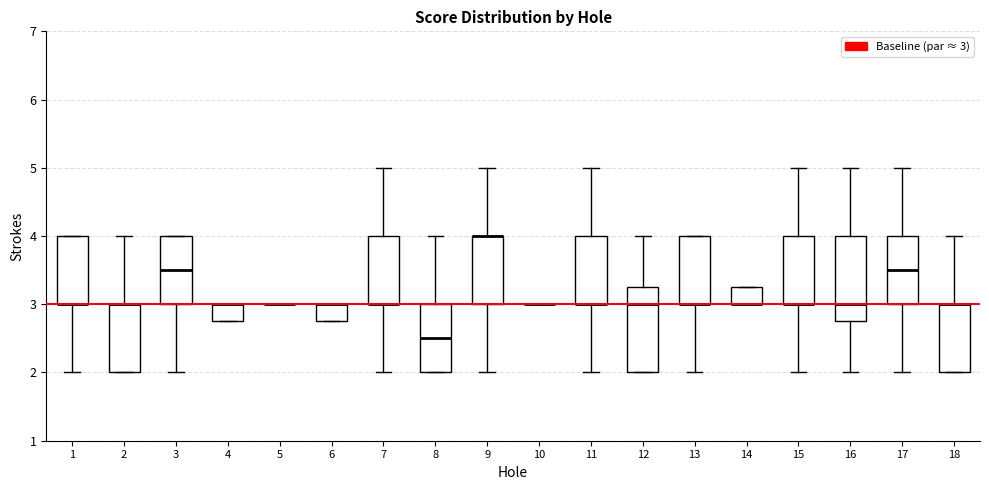

Where does the median line of the box at x = 3 sit on the y-axis? The values are not printed on the chart, so give them approximately, as read against the axis.

3.5